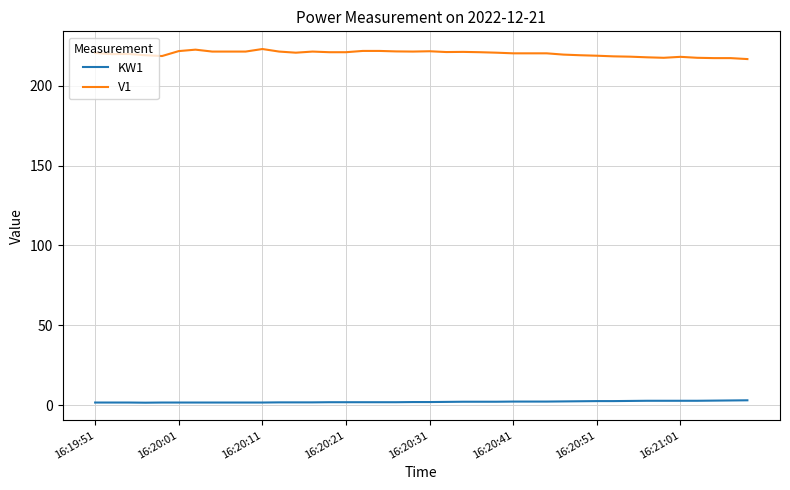

Rank the series by their maximum value, from lowest to highest.

KW1, V1